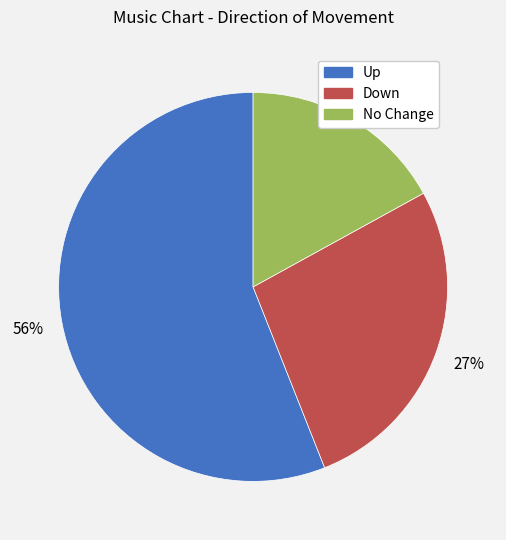

Is there a majority slice in this chart?

Yes